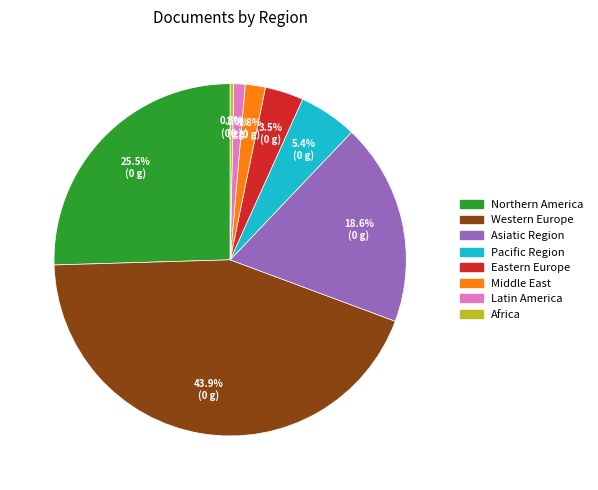

Is Africa the majority of the pie?

No